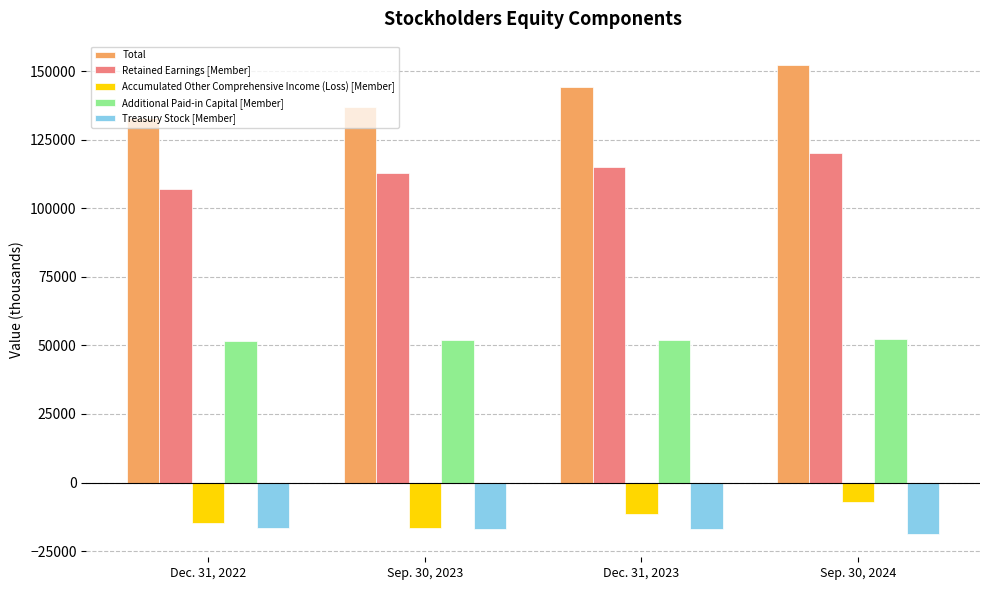

What is the spread (max minus min) of values at Dec. 31, 2023?

160755